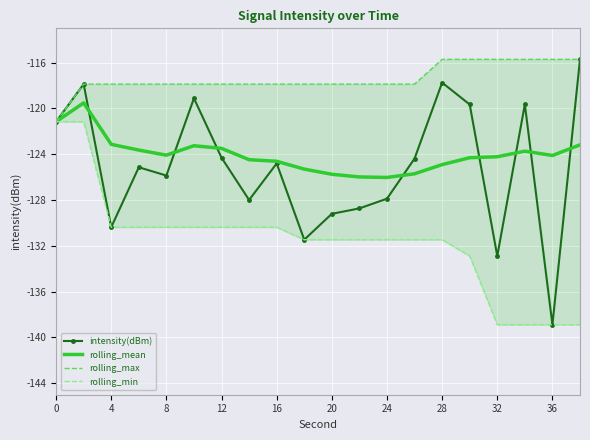

How many interior local valleys does the intensity(dBm) series have?

6